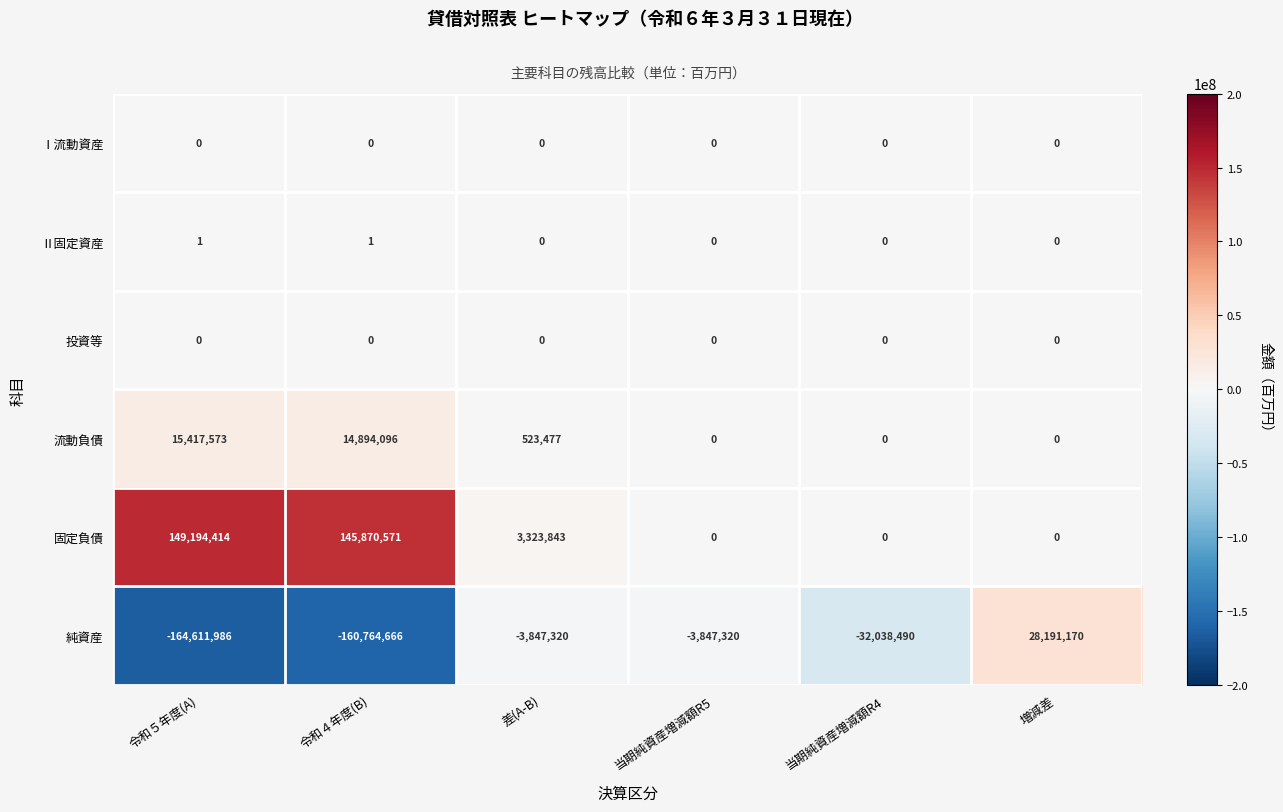

What is the difference between the maximum and minimum values in the 流動負債 series?

15417573